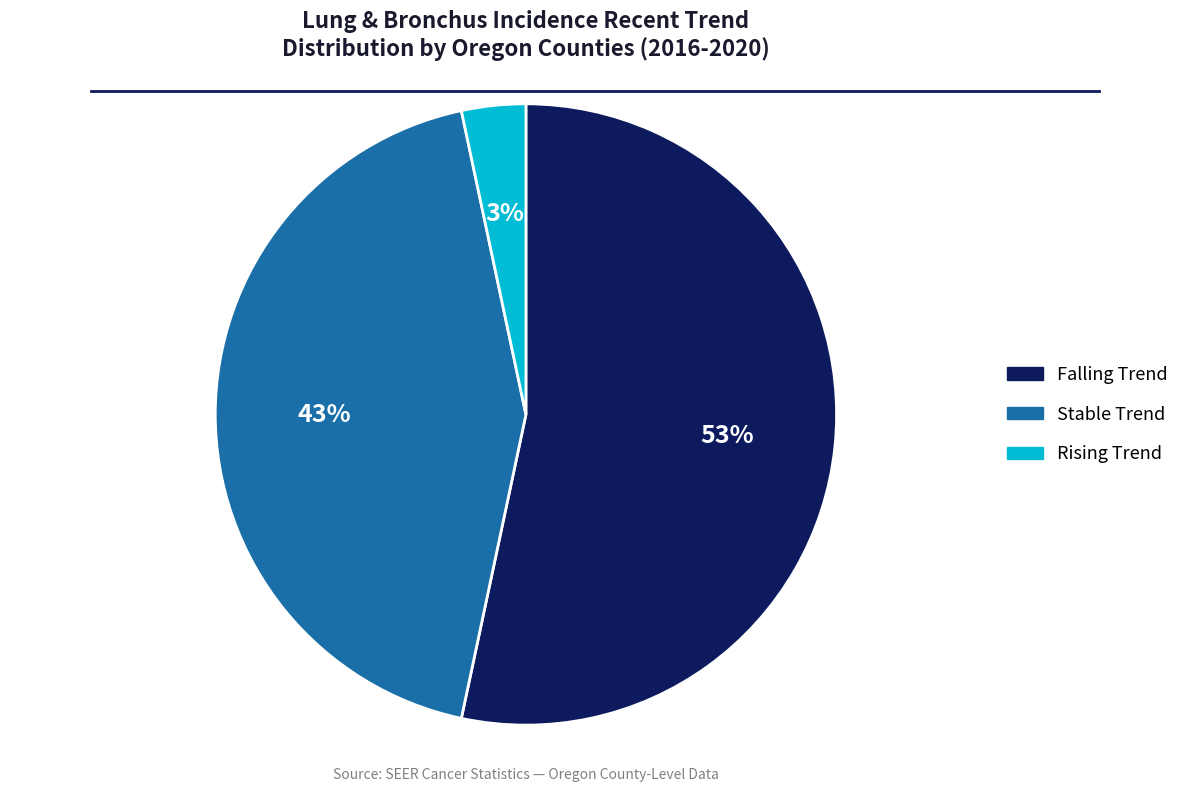

To the nearest percent, what is the average slice percentage?

33%